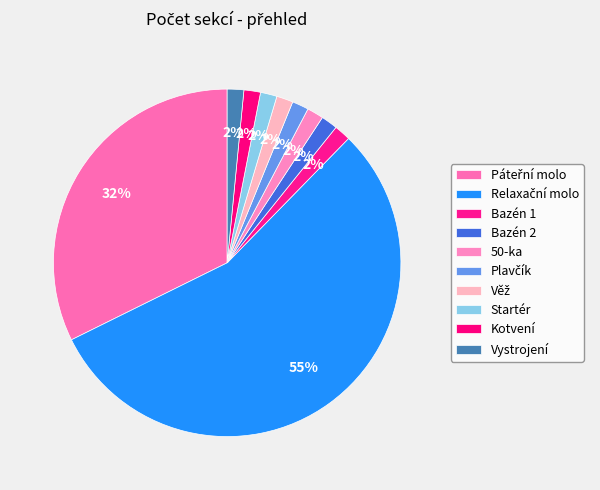

What is the largest slice in the pie chart?

Relaxační molo